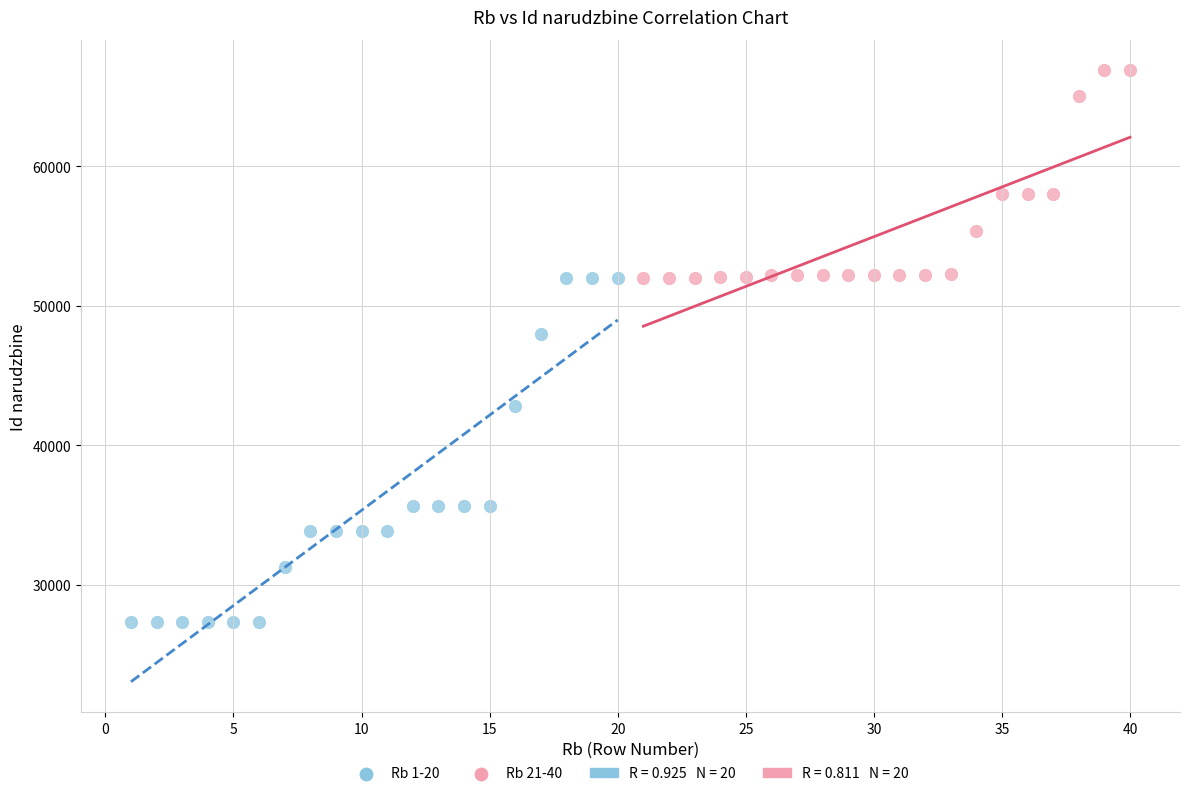

Which series reaches the maximum Y coordinate?

Rb 21-40